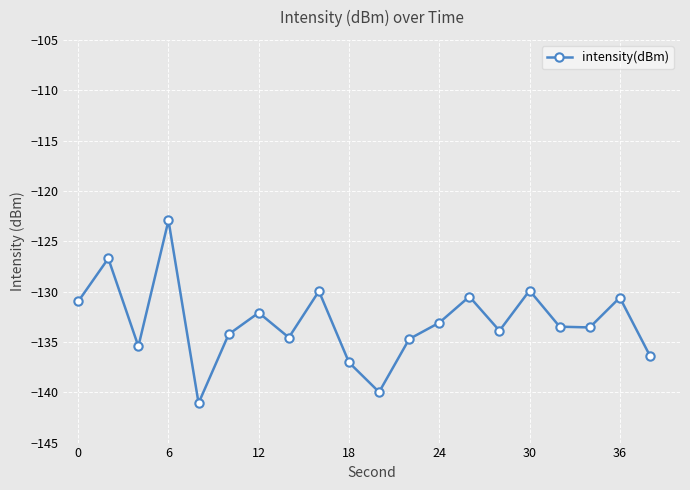

What is the difference between the maximum and second lowest values?

17.1